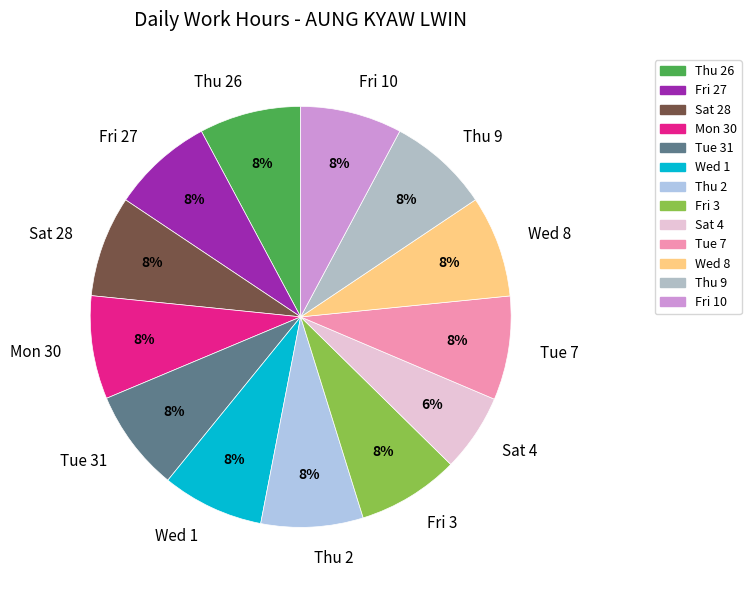

Which slice is the smallest?

Sat 4